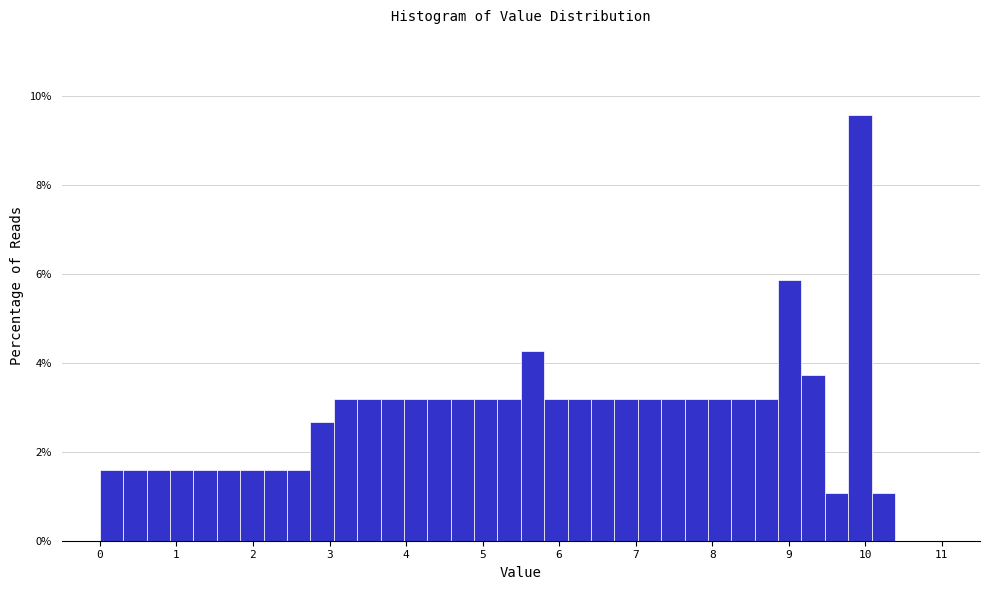

Around what value on the x-axis is the tallest bar? Give the approximate position of its centre, as read against the axis.

9.9